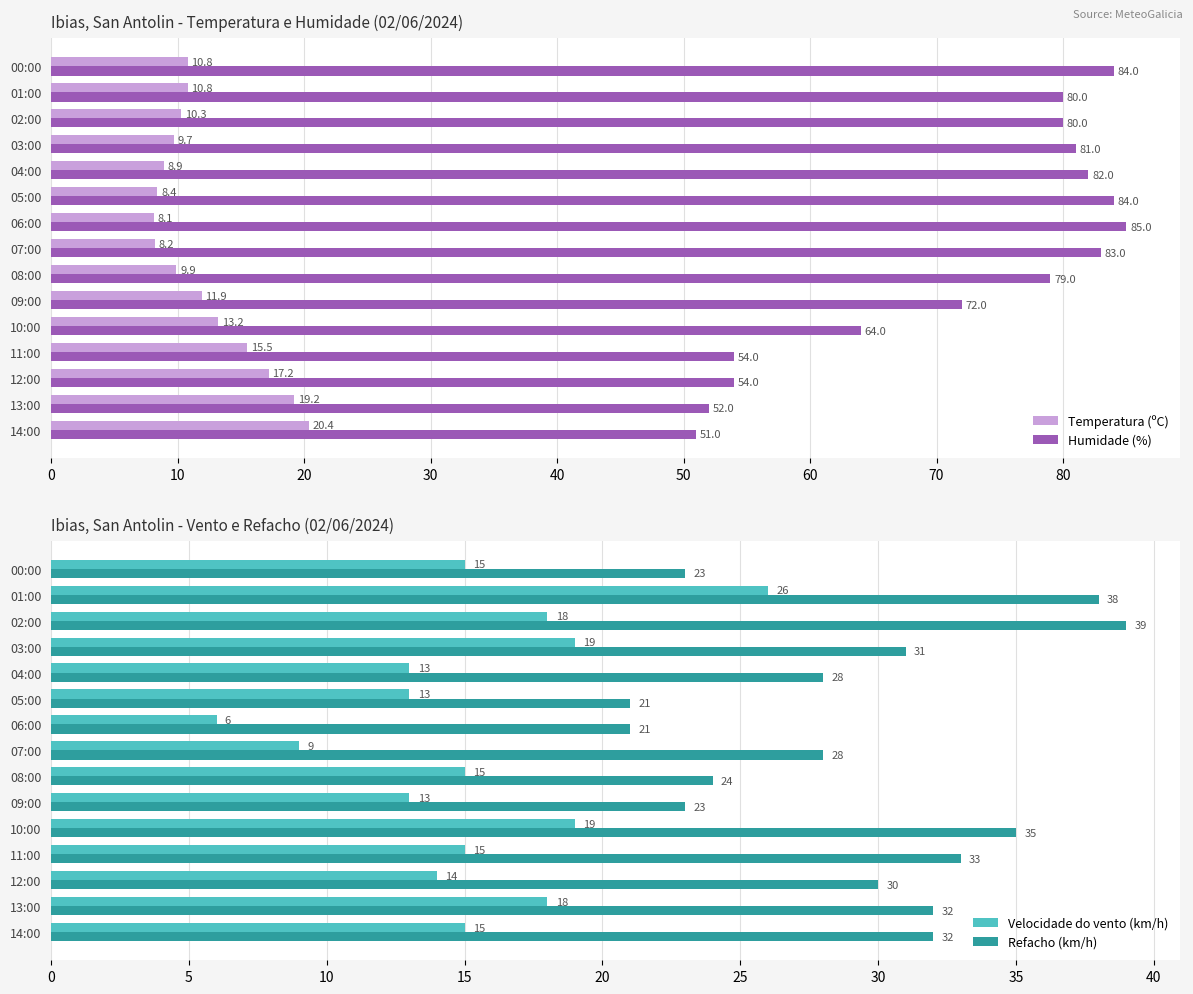

List the labels in order of Refacho (km/h) value, smallest first.

80, 90, 50, 14, 60, 70, 10, 20, 11, 0, 10, 30, 40, 13, 12